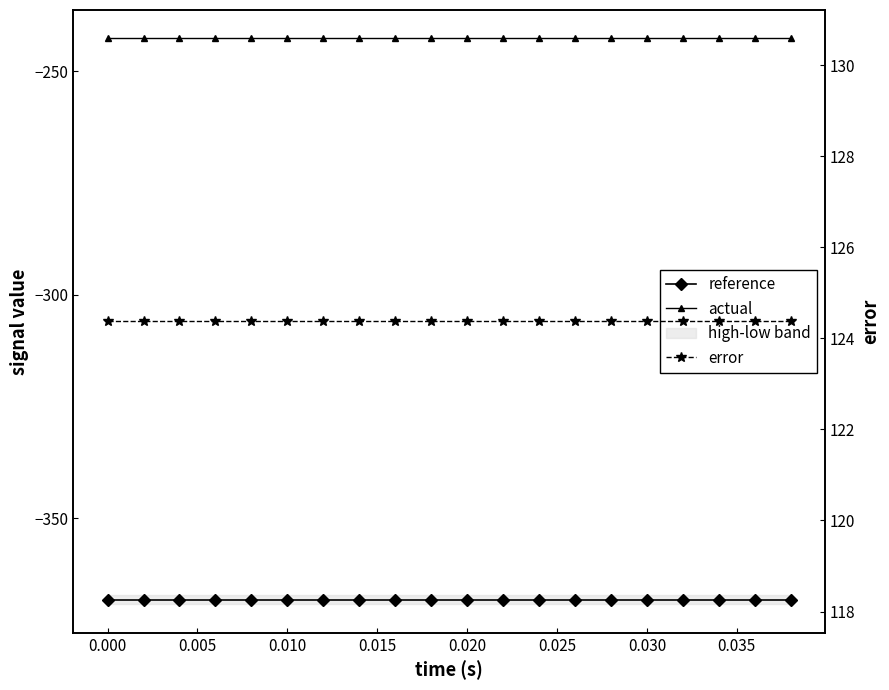

Does the chart display data point markers on the line(s)?

Yes